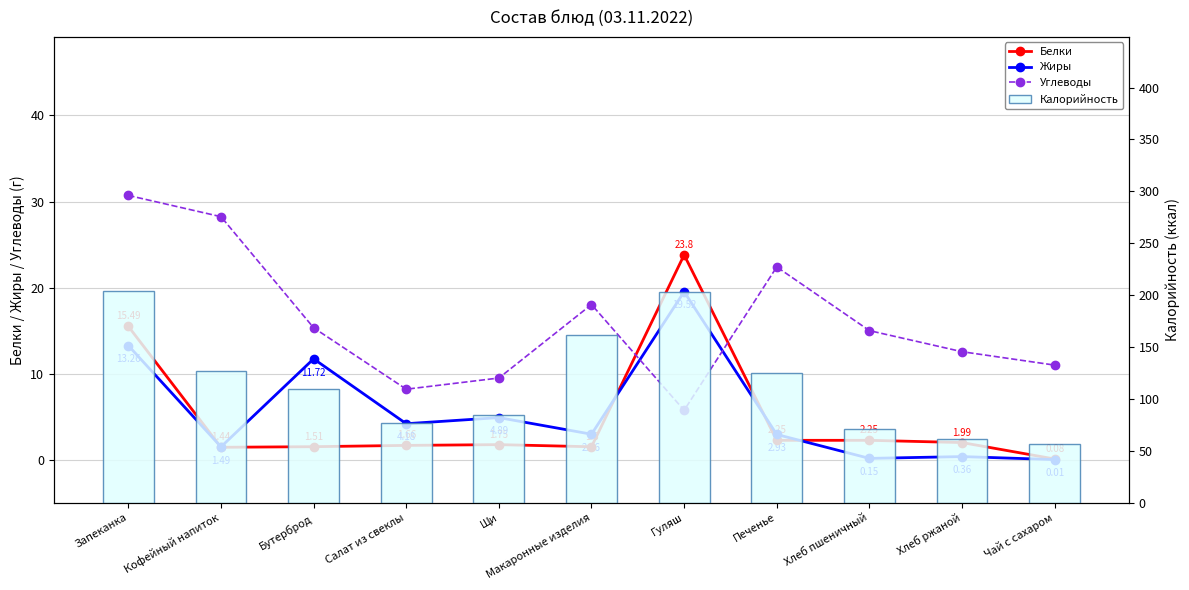

Is the value of Калорийность at Гуляш greater than the value of Белки at Салат из свеклы?

Yes